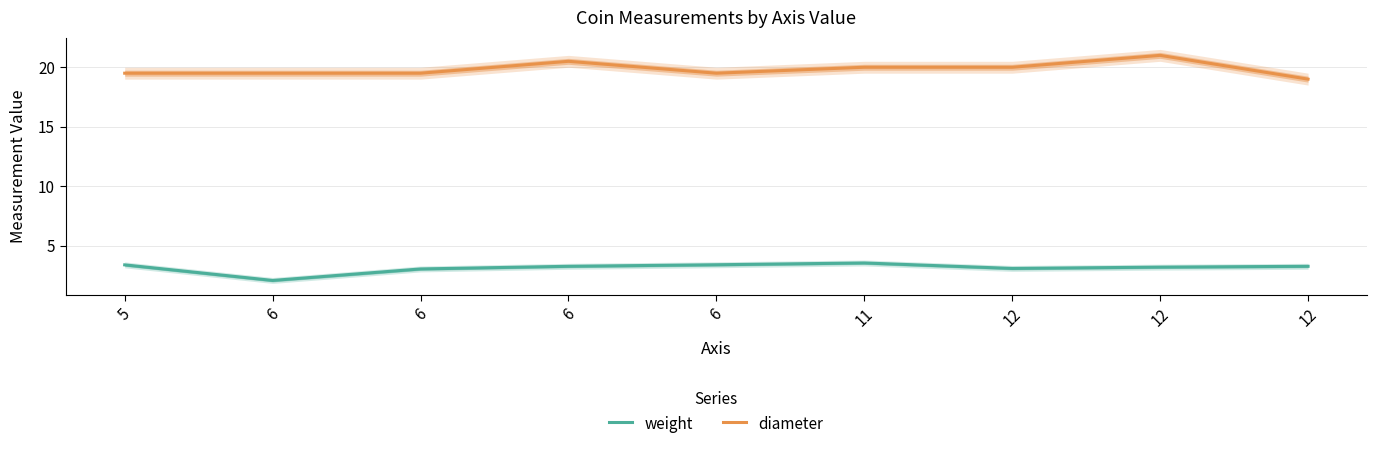

The diameter series shows 30.2 at 6. True or false?

False